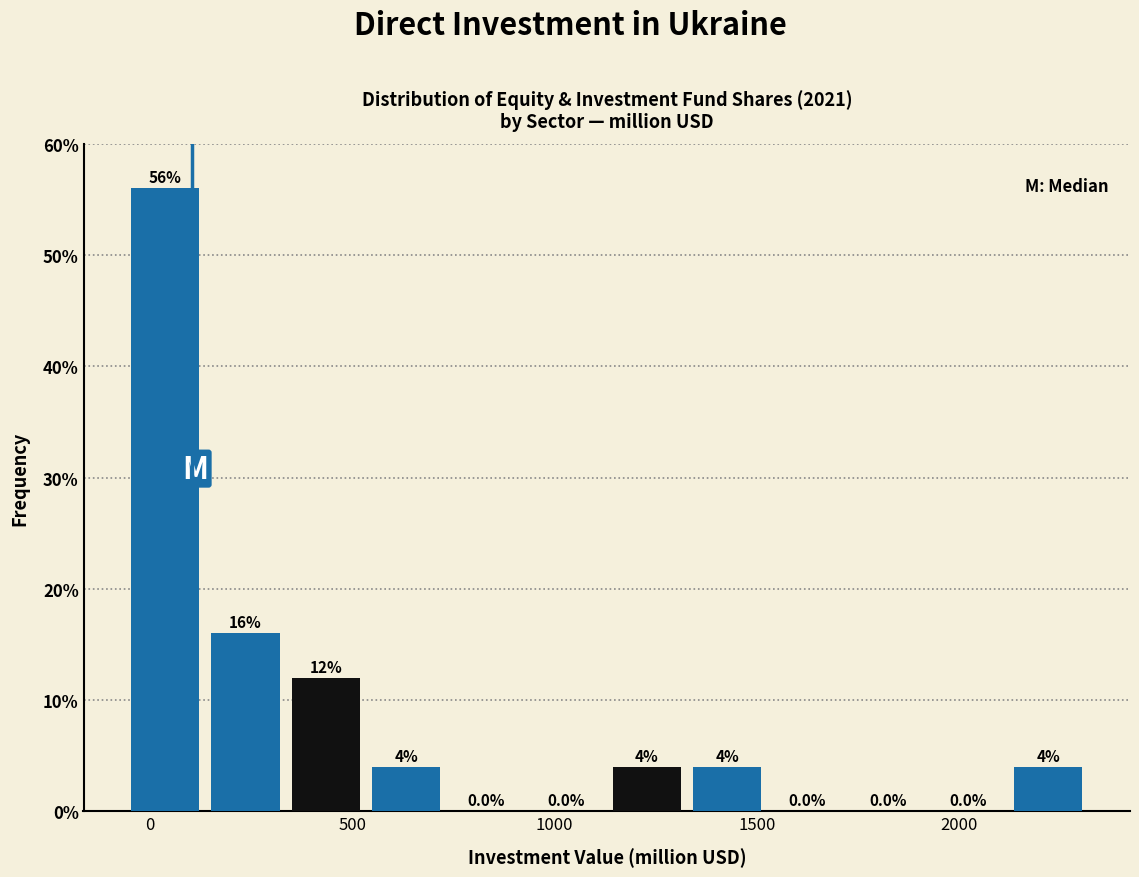

Around what value on the x-axis is the tallest bar? Give the approximate position of its centre, as read against the axis.

50